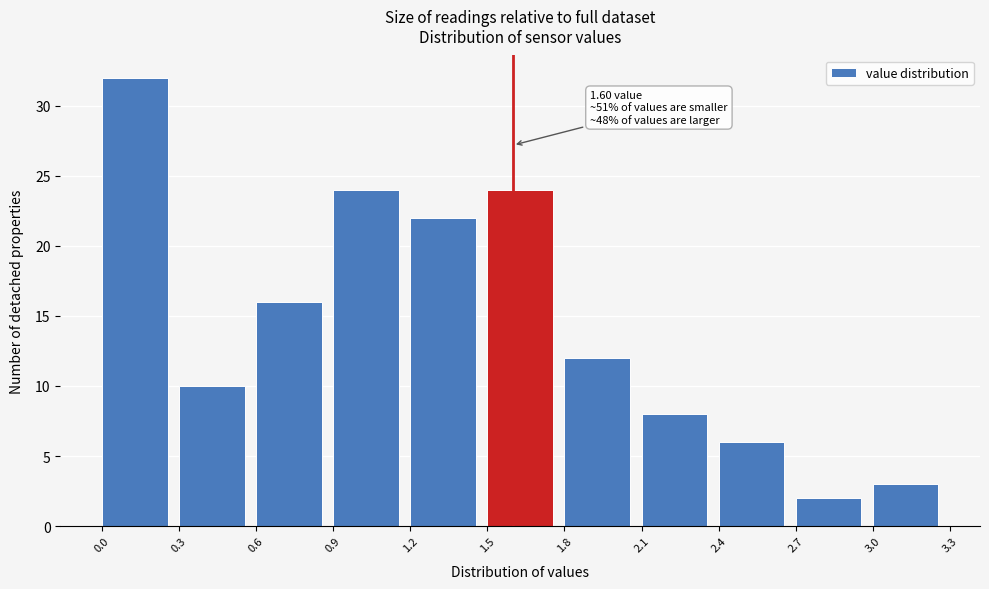

Which range on the x-axis has the tallest bar?

0.0 to 0.3